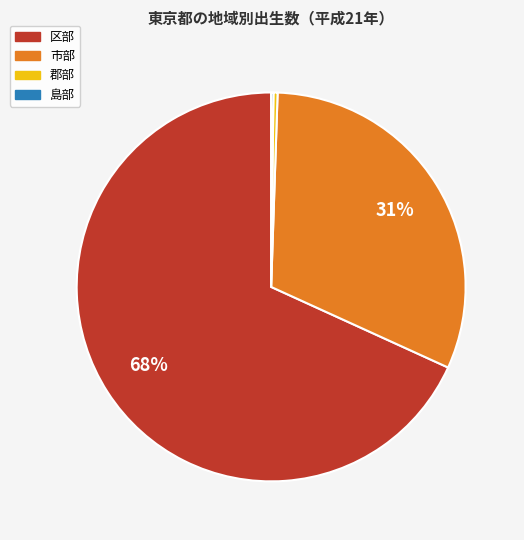

Is it true that 郡部 is 0% of the pie?

True